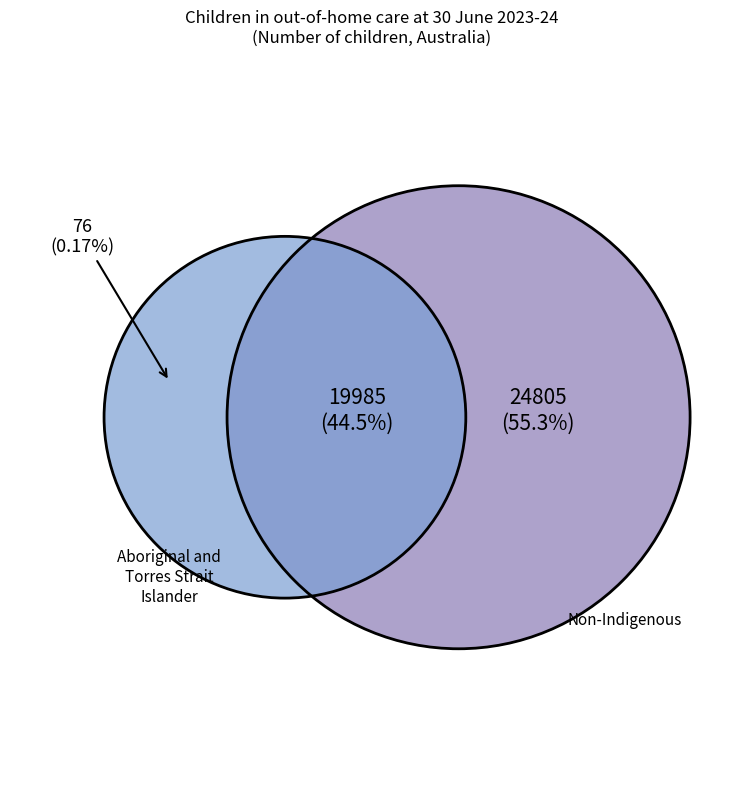

Which has a higher value, Non-Indigenous or Aboriginal and Torres Strait Islander?

Non-Indigenous